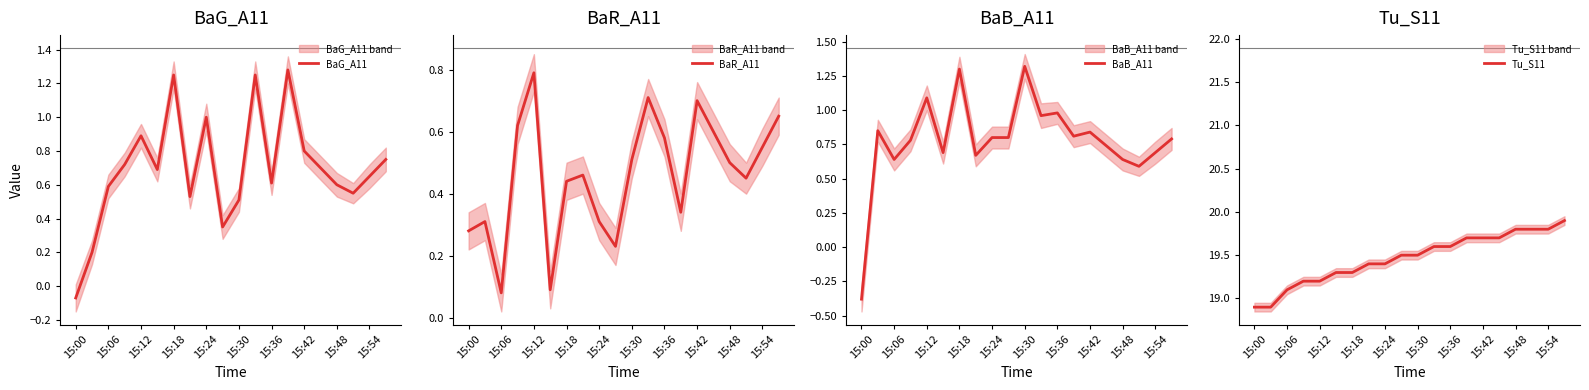

How many distinct data groups are displayed?

4